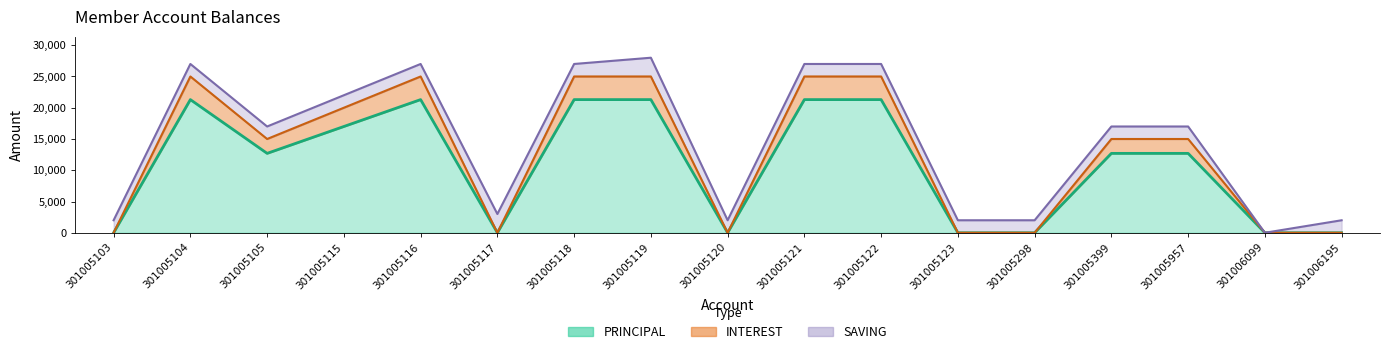

At which label does INTEREST first exceed 15000?

301005104